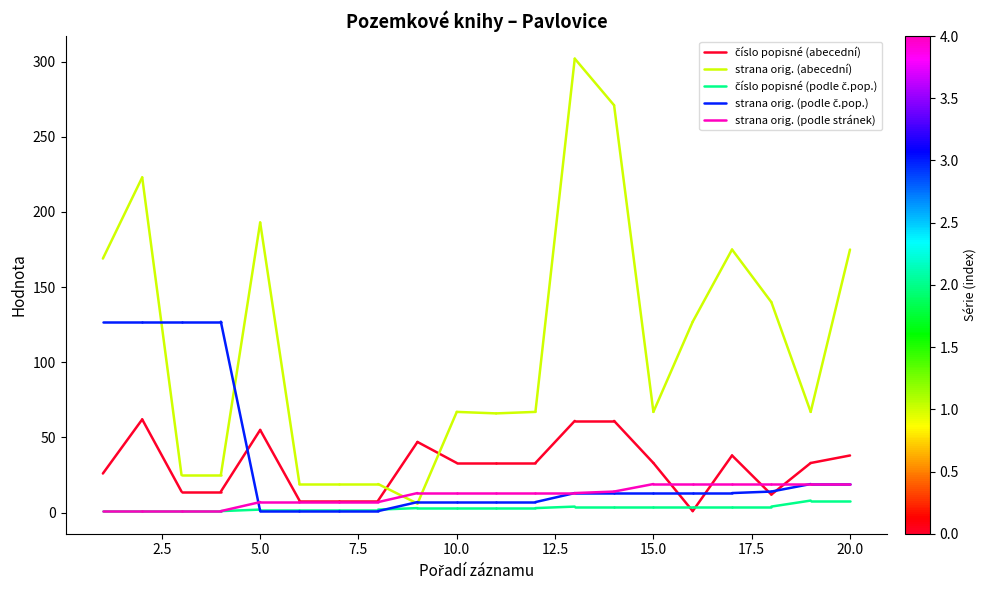

How many lines are shown in the chart?

5